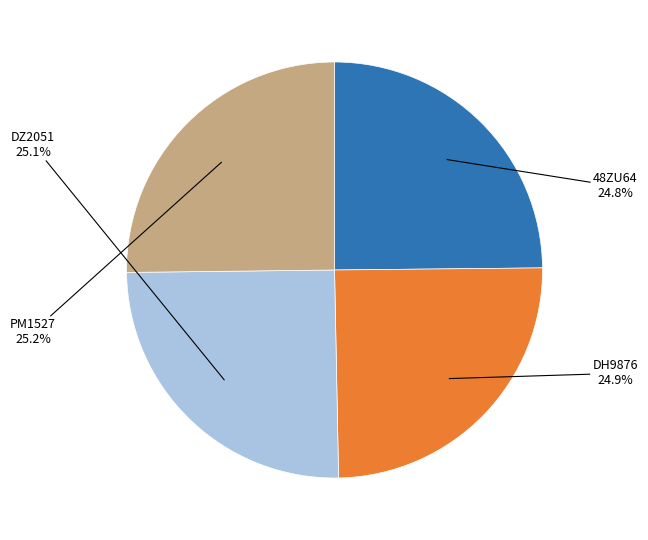

Is there any slice that represents more than half of the pie?

No